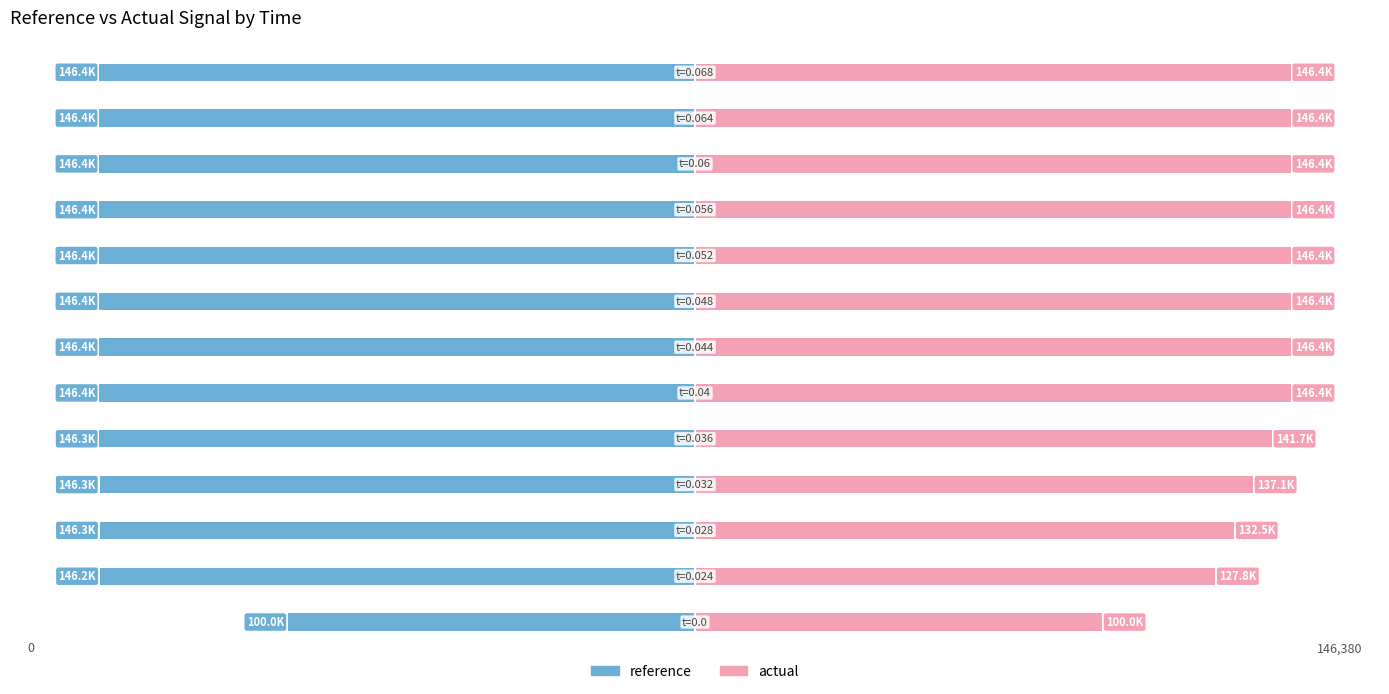

List the series in order of their peak value, lowest first.

reference, actual